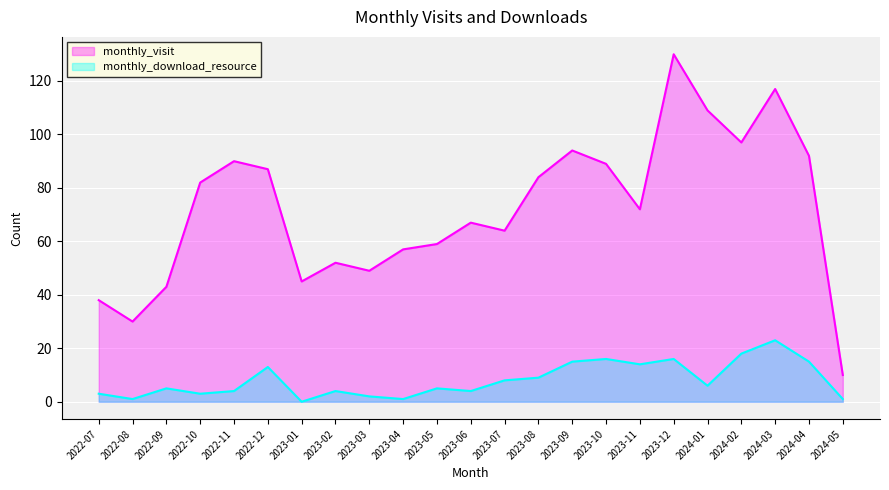

In monthly_download_resource, how many points are lower than both neighbors (excluding endpoints)?

7